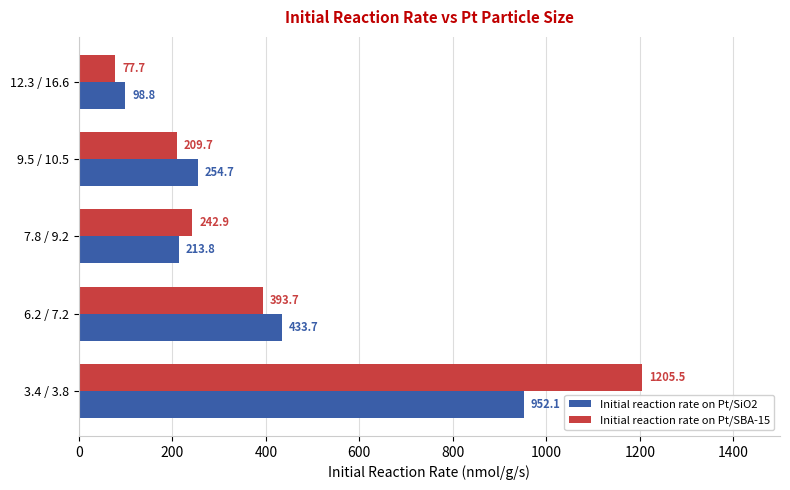

What is the total value across all series at 12.3 / 16.6?

176.5